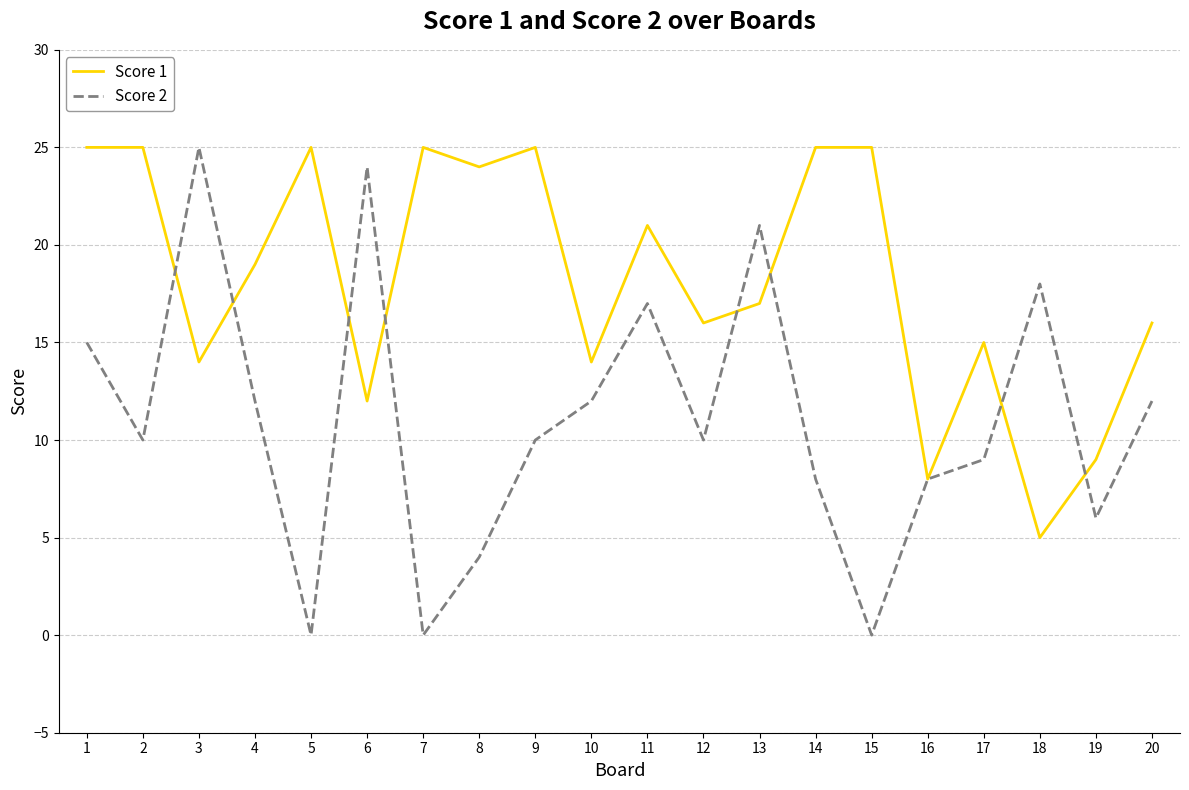

At which category is the sum across all series the highest?

1